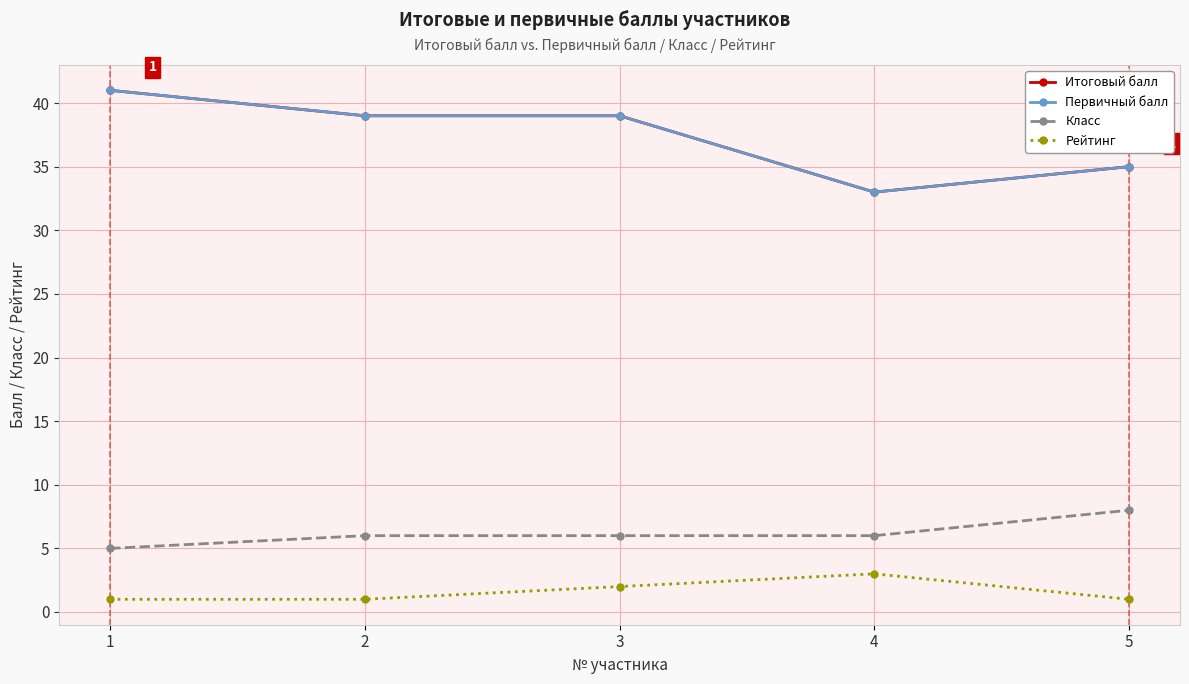

What is the value of the Класс point at the 4th from the left?

6